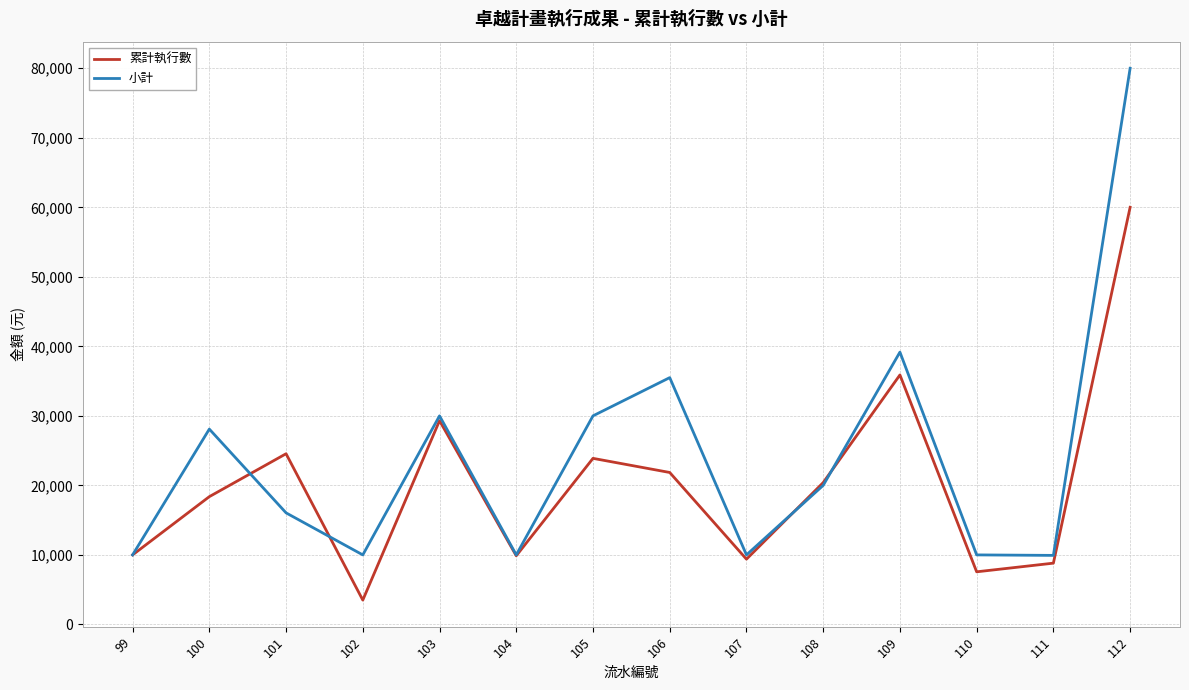

Rank the series by their average value, from highest to lowest.

小計, 累計執行數